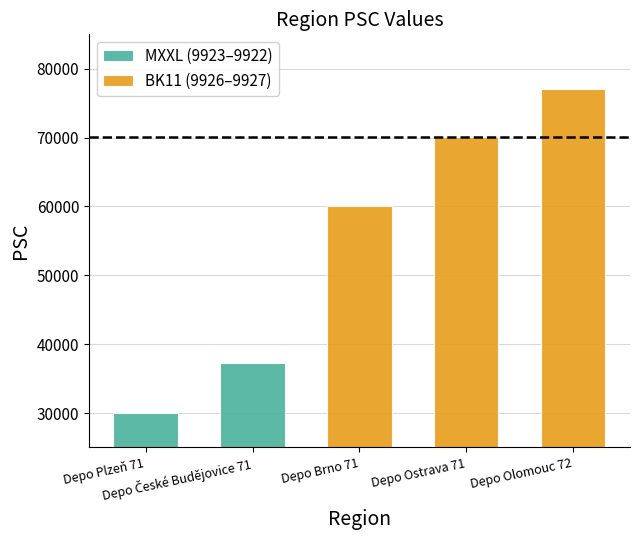

What is the sum of all MXXL (9923–9922) values?

67342